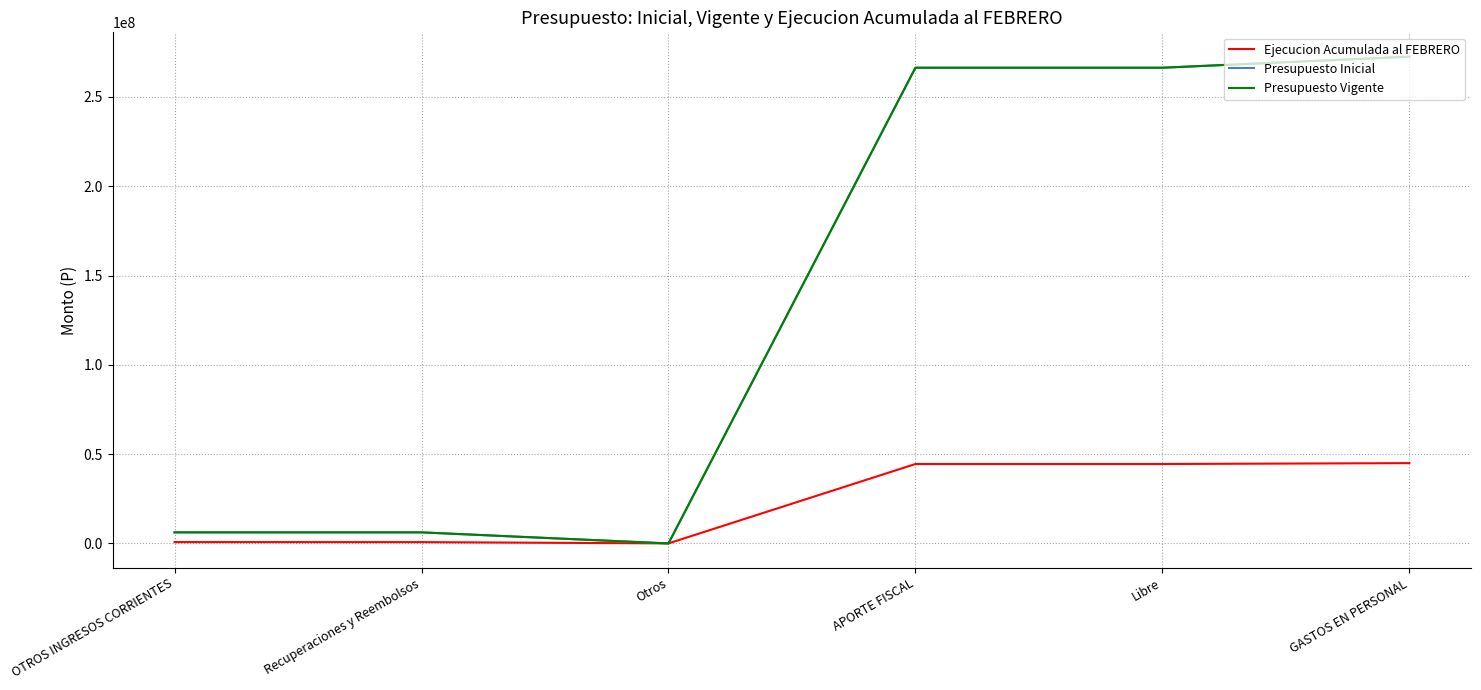

Does the chart display data point markers on the line(s)?

No